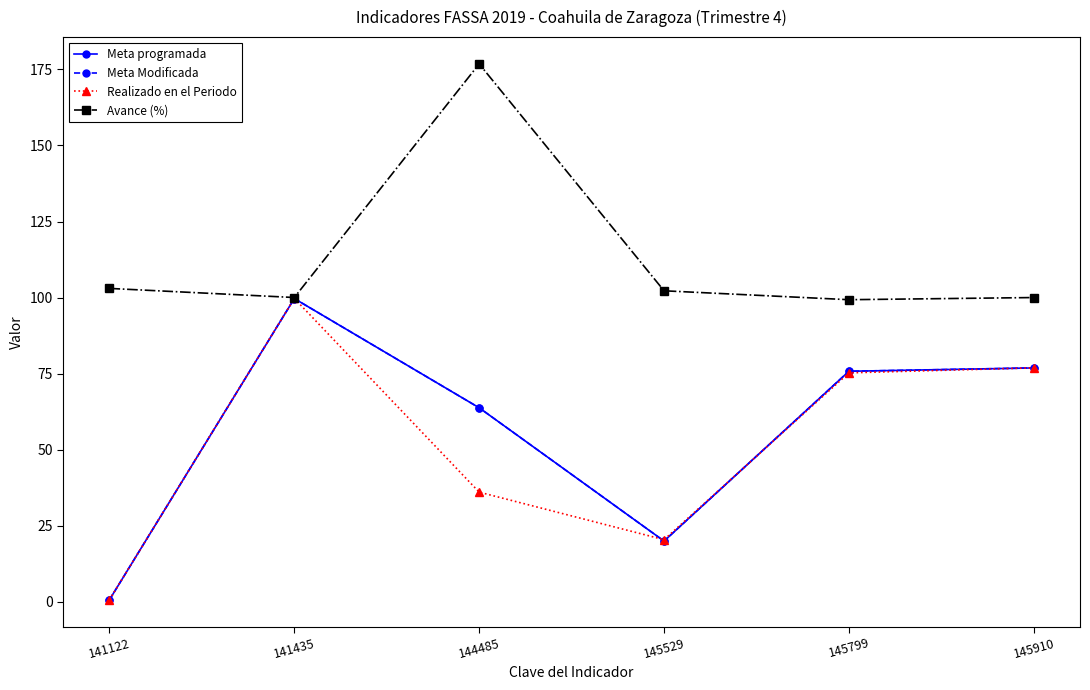

Reading left to right, list all the values displayed in this chart.

Meta programada: 0.7	99.7	63.8	20.0	75.8	76.9
Meta Modificada: 0.7	99.7	63.8	20.0	75.8	76.9
Realizado en el Periodo: 0.7	99.7	36.1	20.4	75.3	76.9
Avance (%): 103.0	100.0	176.8	102.2	99.3	100.0